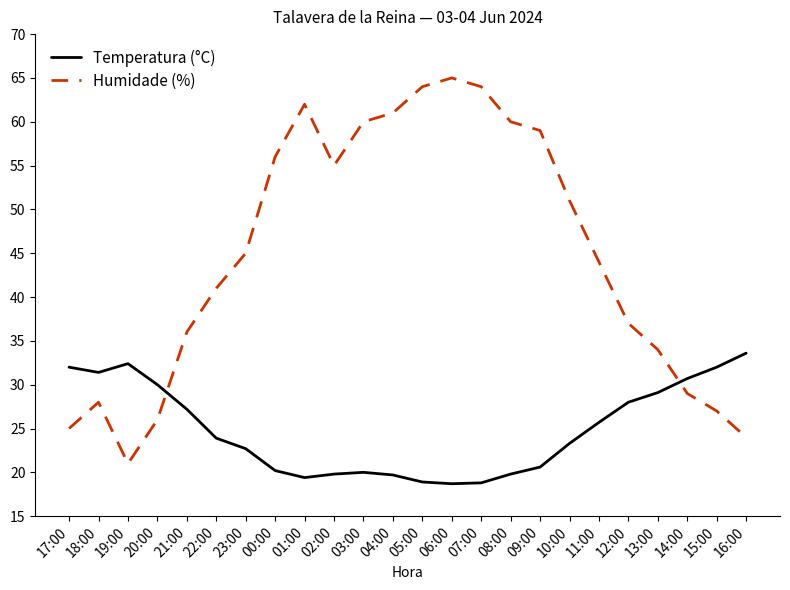

True or false: Temperatura (°C) has more than 0 points higher than both neighbors.

True